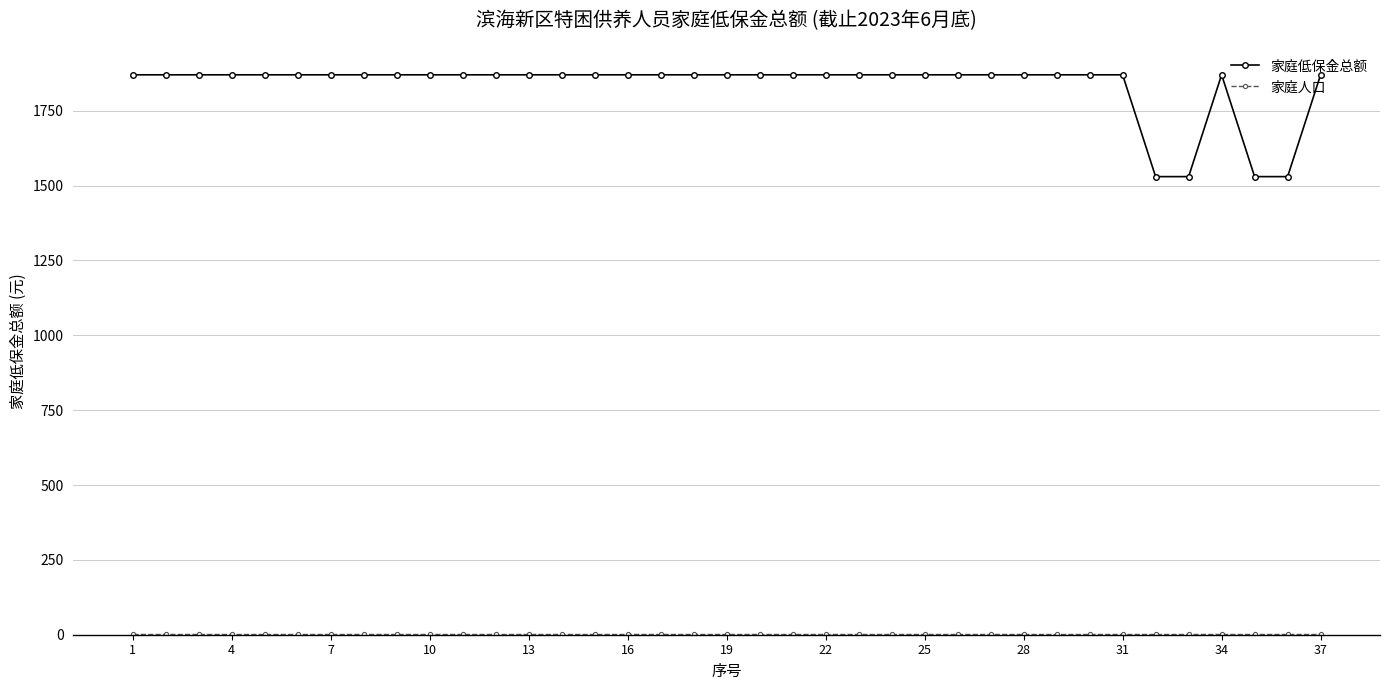

What is the highest value of the 家庭低保金总额 series?

1870